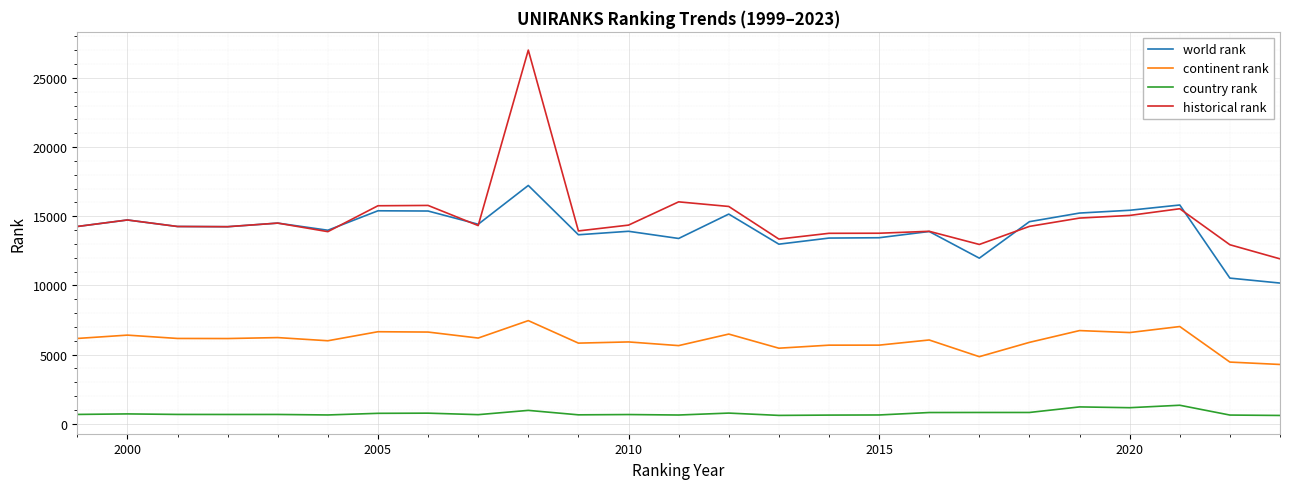

Which series has the widest spread of values?

historical rank